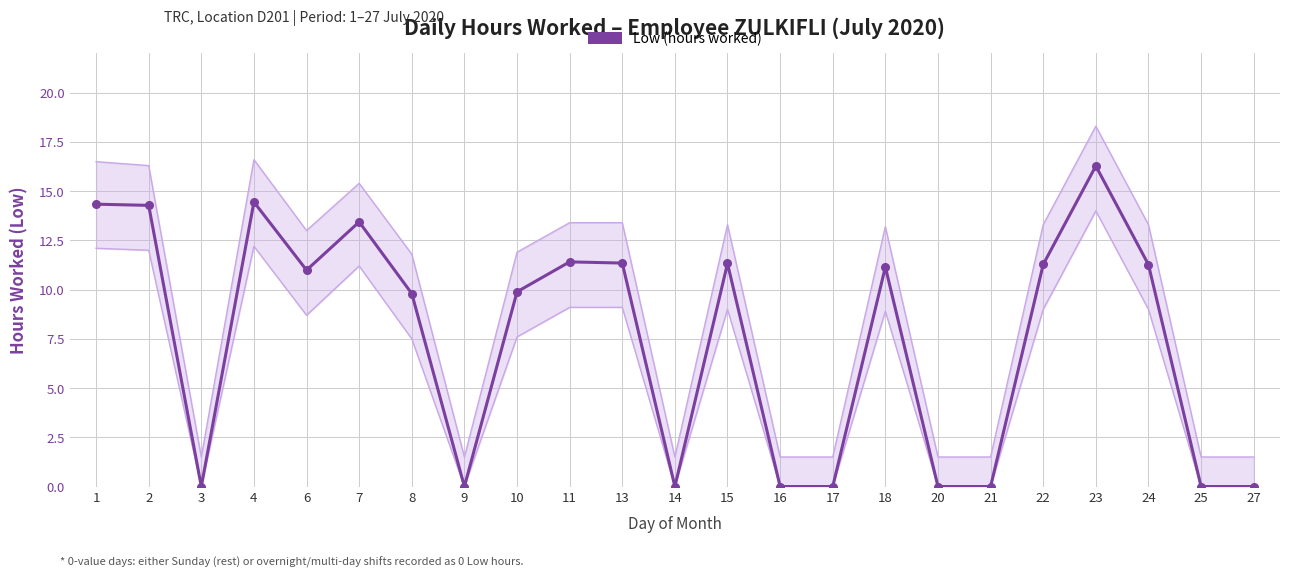

The chart shows a value of 14.2 at 10. True or false?

False